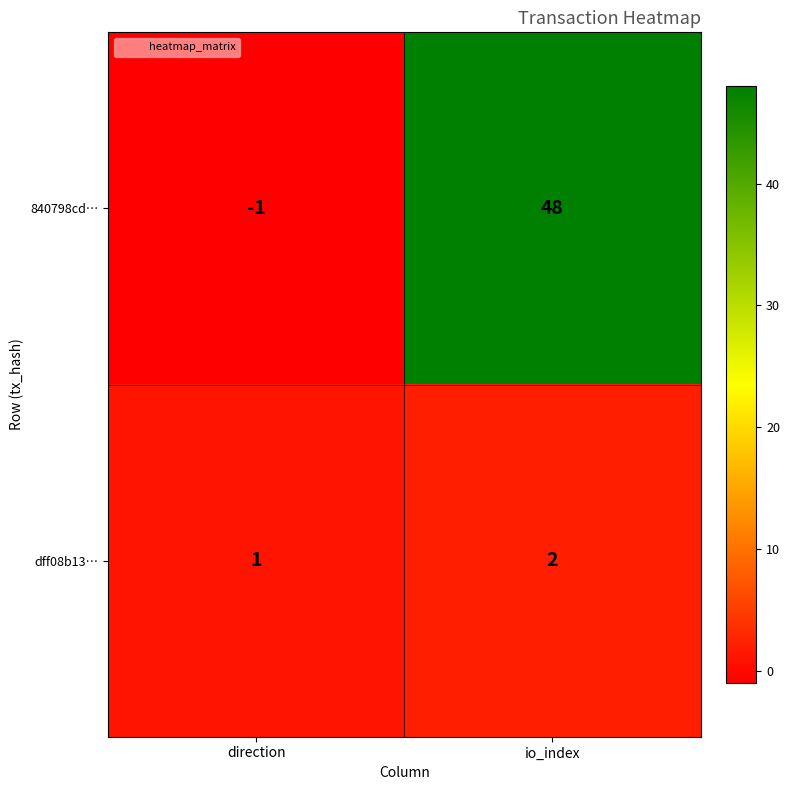

What is the spread (max minus min) of values at io_index?

46